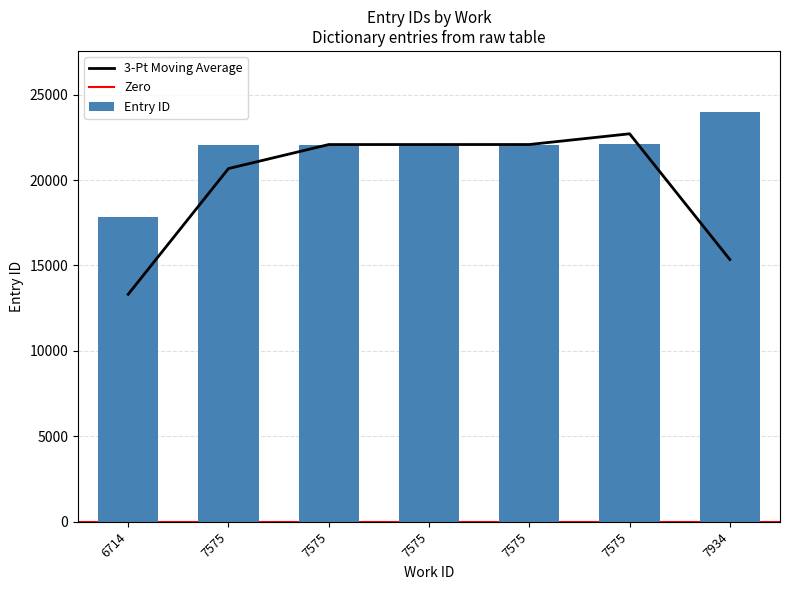

At which category does the chart reach its peak across all series?

7934